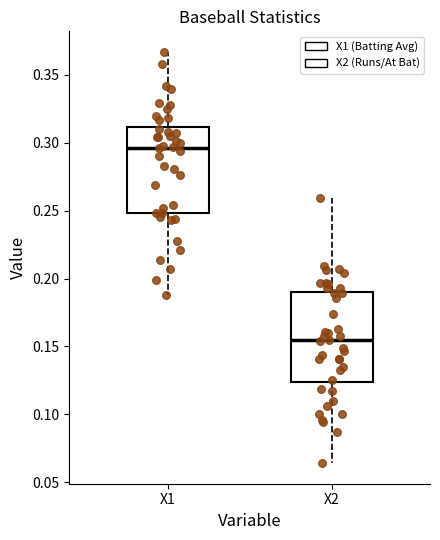

Reading left to right, transcribe this box plot: for each box, give where its median line is, the range the box spans, and where its two whiskers end, as read against the y-axis. The values are not printed on the chart, so give them approximately, as read against the axis.

X1: median 0.295, box 0.250 to 0.310, whiskers 0.190 to 0.365
X2: median 0.155, box 0.125 to 0.190, whiskers 0.065 to 0.260